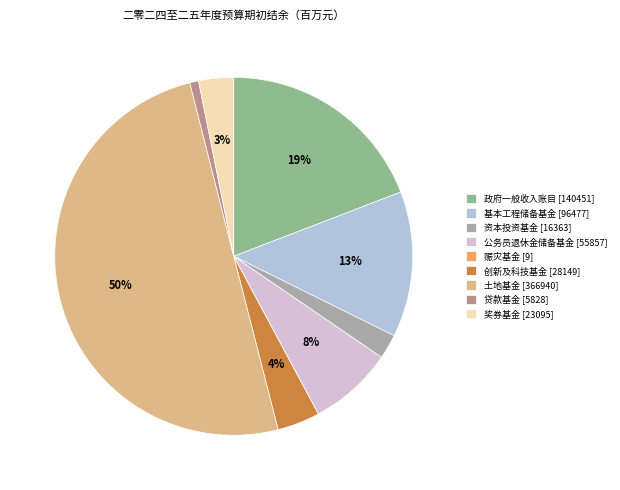

What is the ratio of the value at 土地基金 to the value at 基本工程储备基金?

3.8